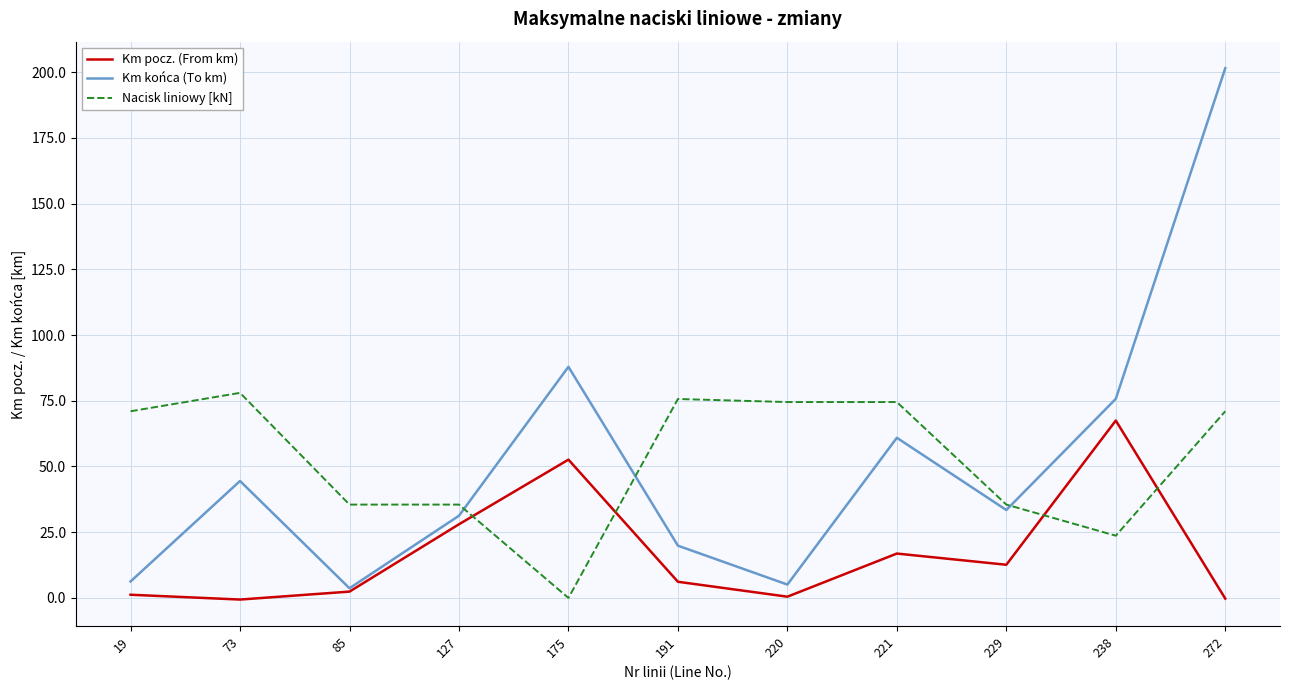

How many categories are shown in the chart?

11